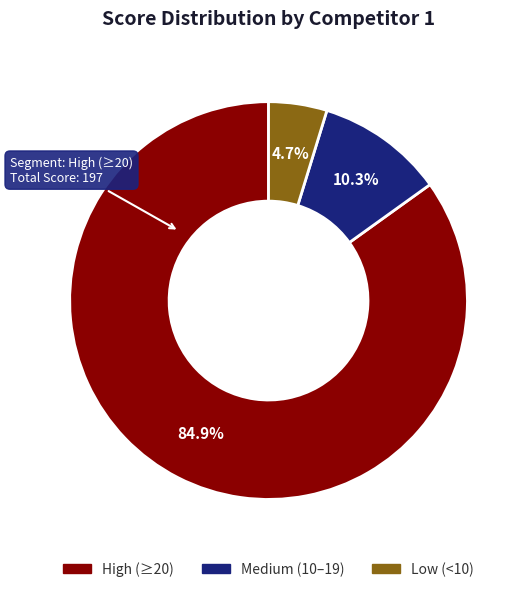

Which slice represents more than half of the pie?

High (≥20)